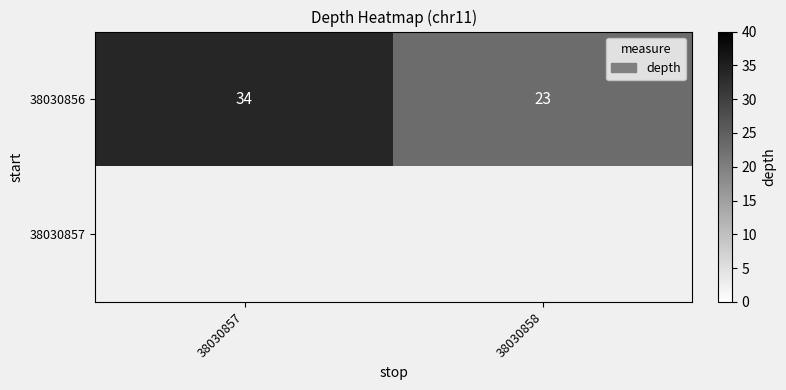

Which category has the highest value in the 38030856 series?

38030857